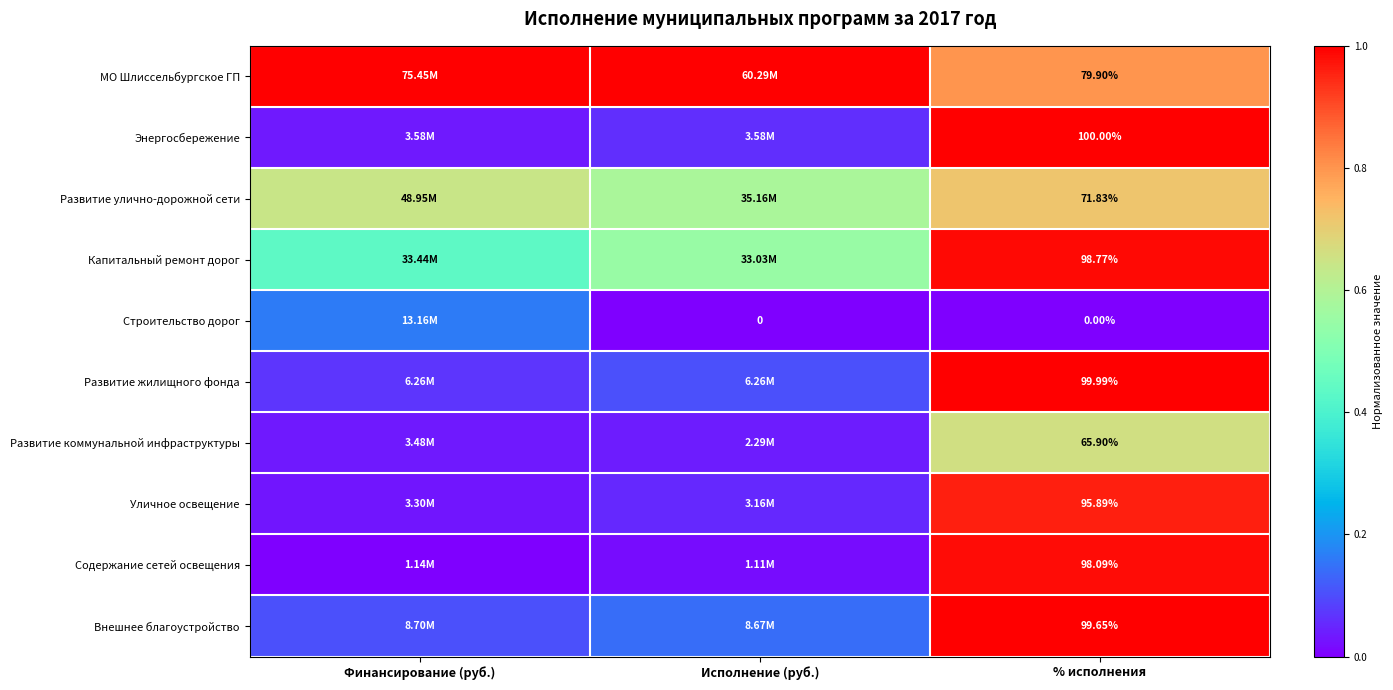

At % исполнения, list the series in order from largest to smallest.

Энергосбережение, Развитие жилищного фонда, Внешнее благоустройство, Капитальный ремонт дорог, Содержание сетей освещения, Уличное освещение, МО Шлиссельбургское ГП, Развитие улично-дорожной сети, Развитие коммунальной инфраструктуры, Строительство дорог